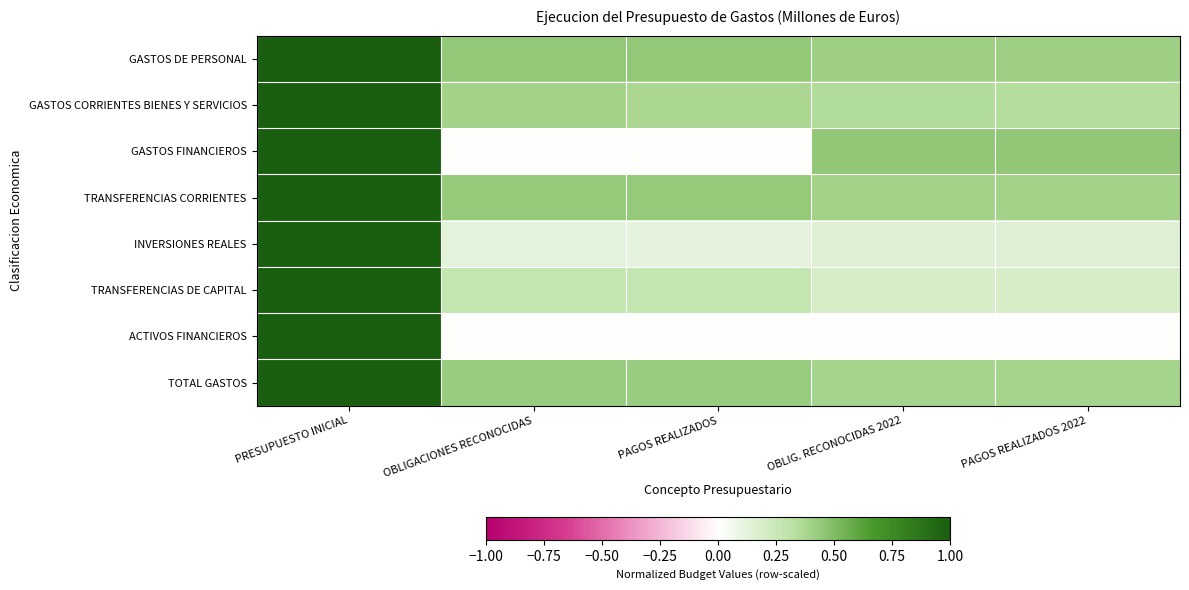

List the series in order of their peak value, lowest first.

GASTOS DE PERSONAL, GASTOS CORRIENTES BIENES Y SERVICIOS, GASTOS FINANCIEROS, TRANSFERENCIAS CORRIENTES, INVERSIONES REALES, TRANSFERENCIAS DE CAPITAL, ACTIVOS FINANCIEROS, TOTAL GASTOS